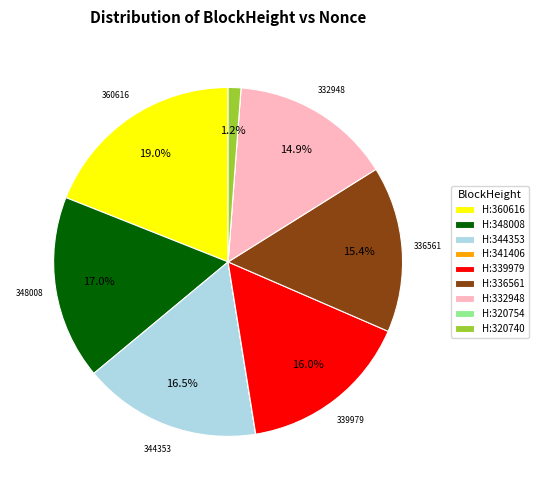

To the nearest percent, what is the difference between the largest and smallest slice percentages?

19%